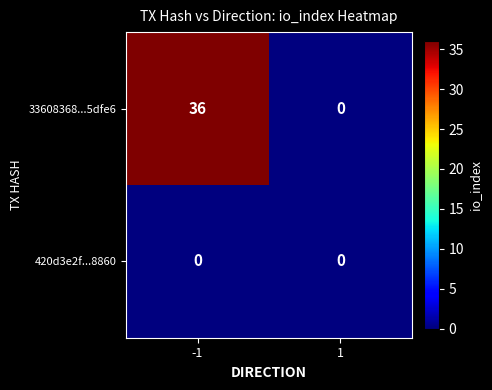

What is the difference between the highest and lowest values at -1?

36